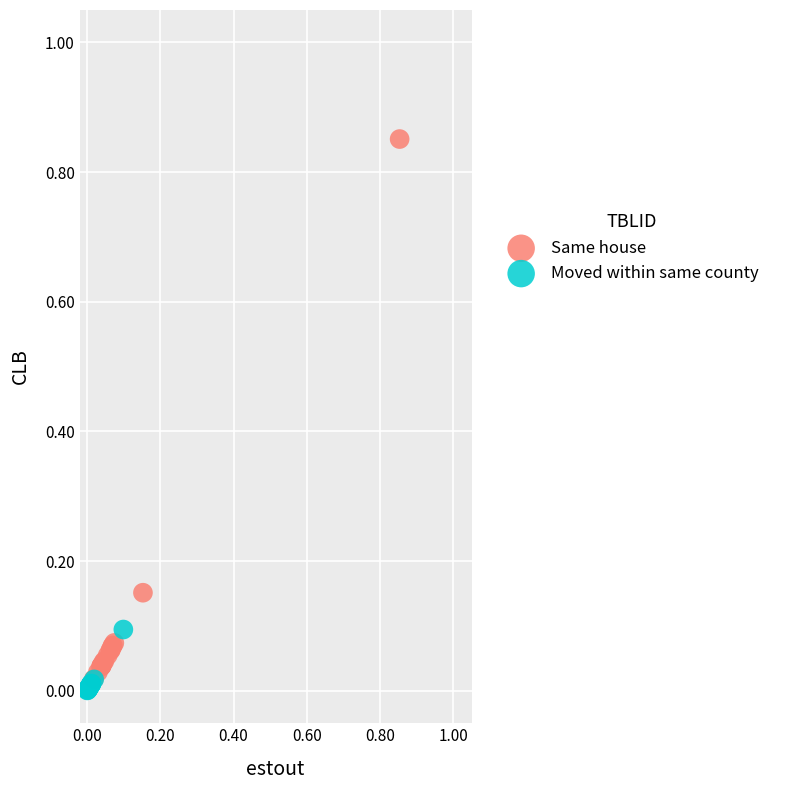

Which series reaches the maximum Y coordinate?

Same house